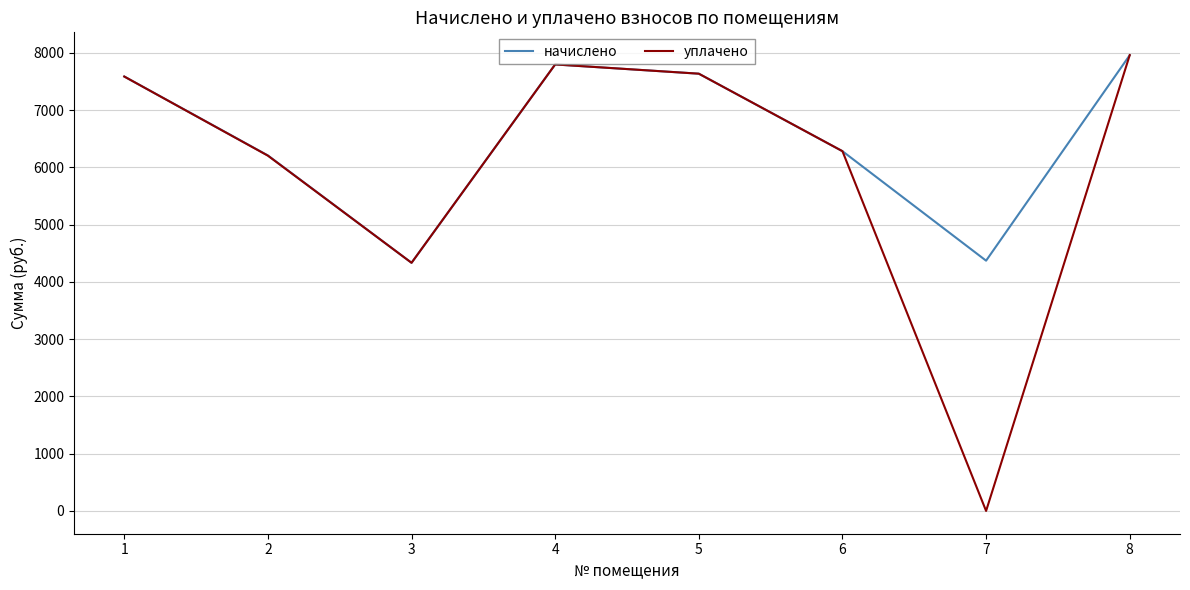

Which series has the largest total across all categories?

начислено